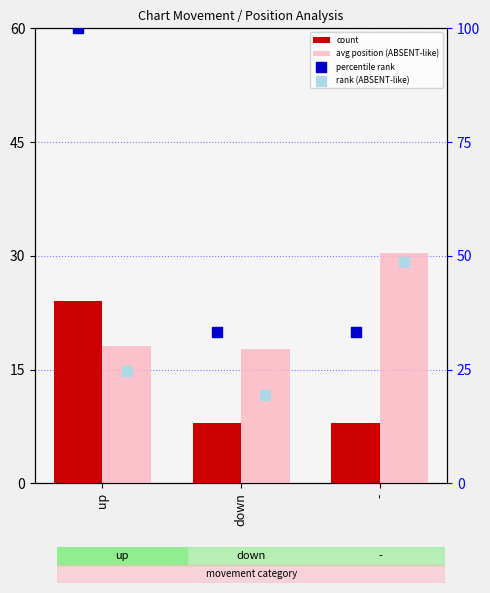

What are all the series names shown in the legend?

count, avg position (ABSENT-like), percentile rank, rank (ABSENT-like)